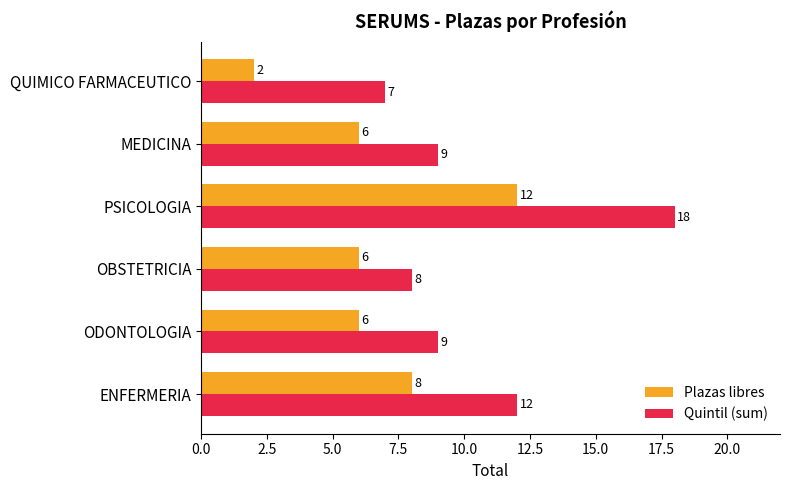

List the series in order of their overall mean, highest first.

Quintil (sum), Plazas libres